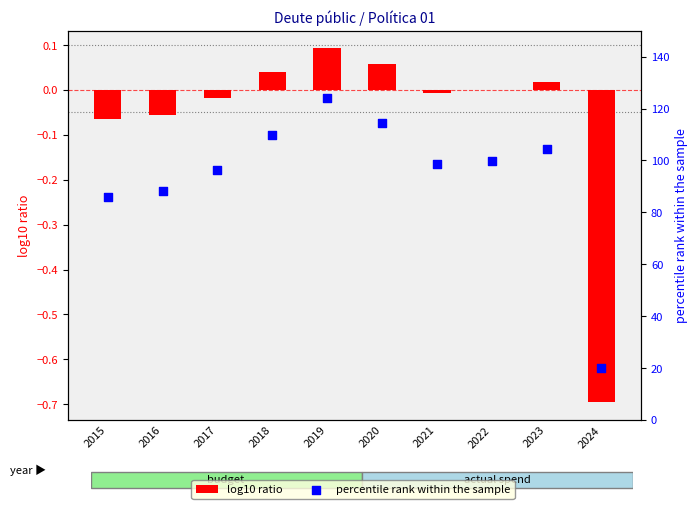

At which category is the sum across all series the highest?

2019